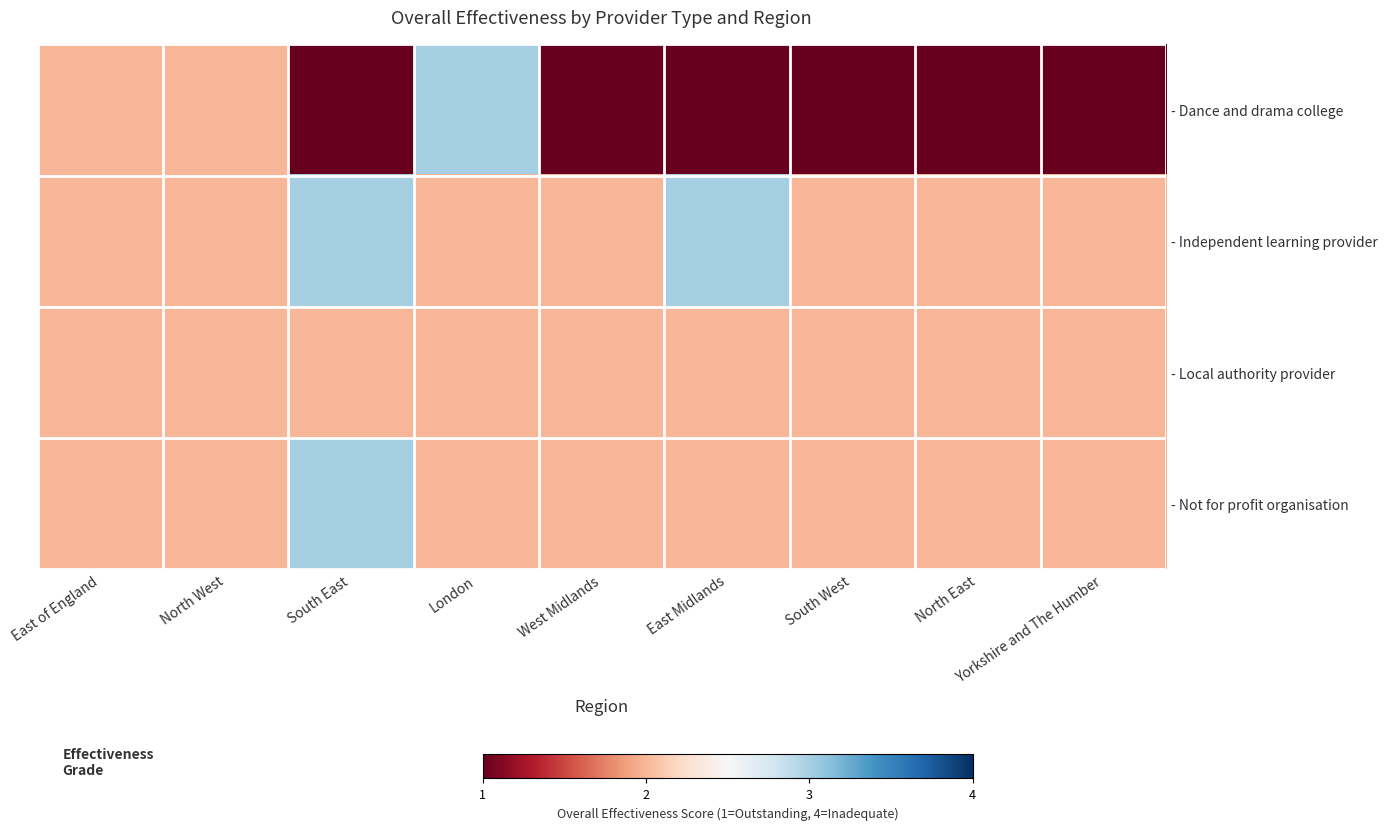

Reading right to left, extract all data points from this chart.

- Dance and drama college: Yorkshire and The Humber=1	North East=1	South West=1	East Midlands=1	West Midlands=1	London=3	South East=1	North West=2	East of England=2
- Independent learning provider: Yorkshire and The Humber=2	North East=2	South West=2	East Midlands=3	West Midlands=2	London=2	South East=3	North West=2	East of England=2
- Local authority provider: Yorkshire and The Humber=2	North East=2	South West=2	East Midlands=2	West Midlands=2	London=2	South East=2	North West=2	East of England=2
- Not for profit organisation: Yorkshire and The Humber=2	North East=2	South West=2	East Midlands=2	West Midlands=2	London=2	South East=3	North West=2	East of England=2